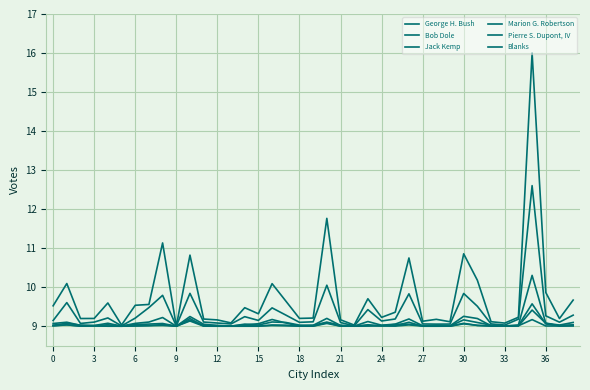

Is this an area chart (filled region under the line)?

No